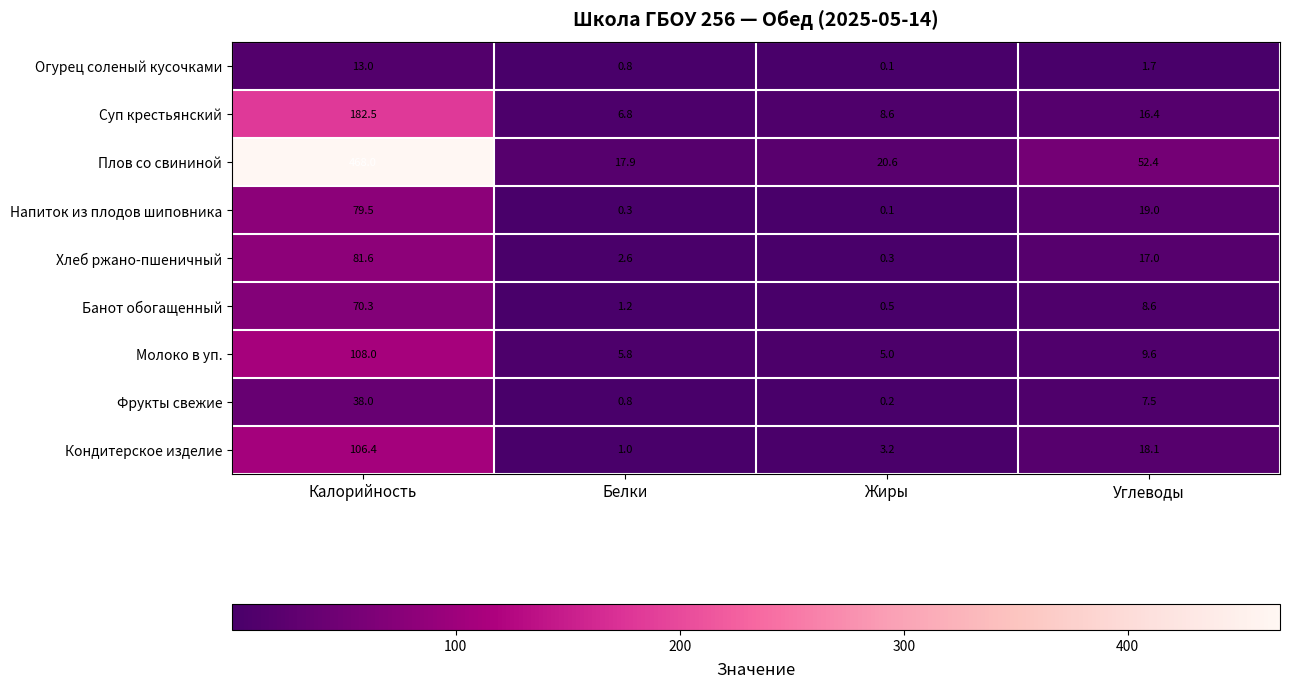

Between Калорийность and Белки, which series saw the biggest shift?

Плов со свининой